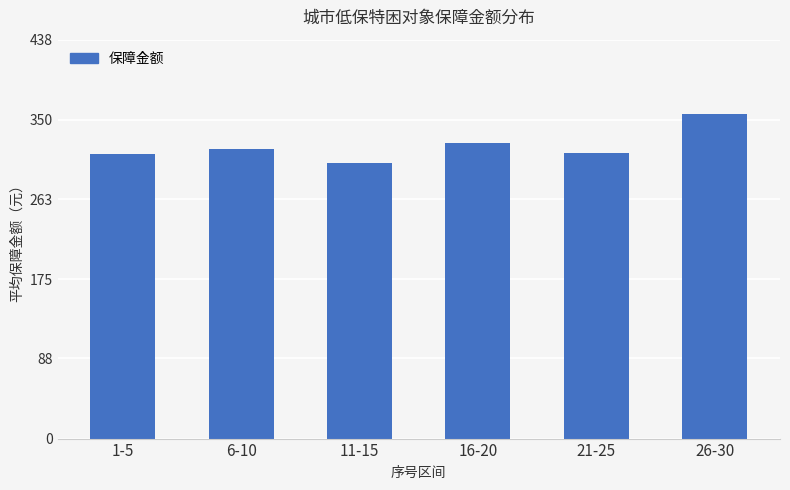

What is the difference between the values at 1-5 and 6-10?

5